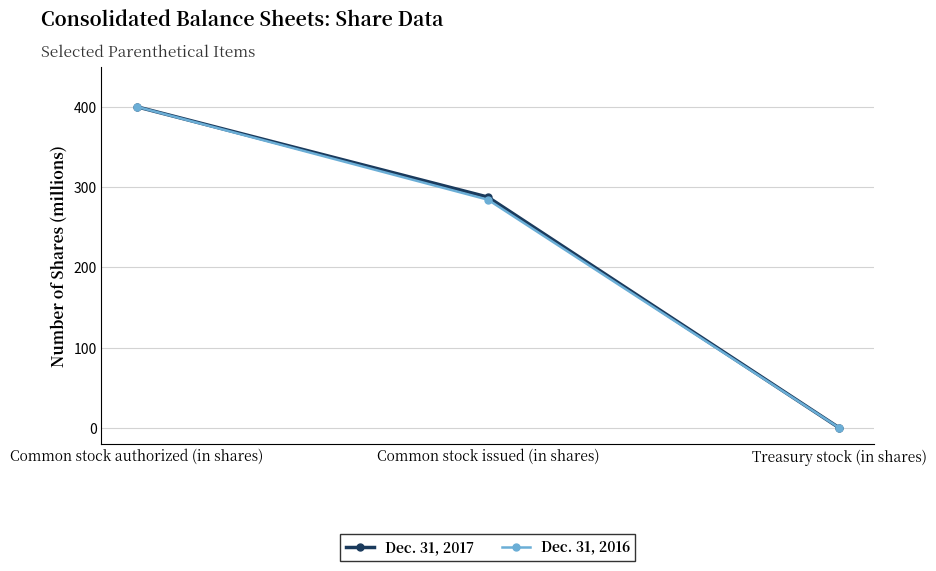

Reading left to right, transcribe all the data shown in this chart.

Dec. 31, 2017: 400.0	287.4	0.0
Dec. 31, 2016: 400.0	284.2	0.0